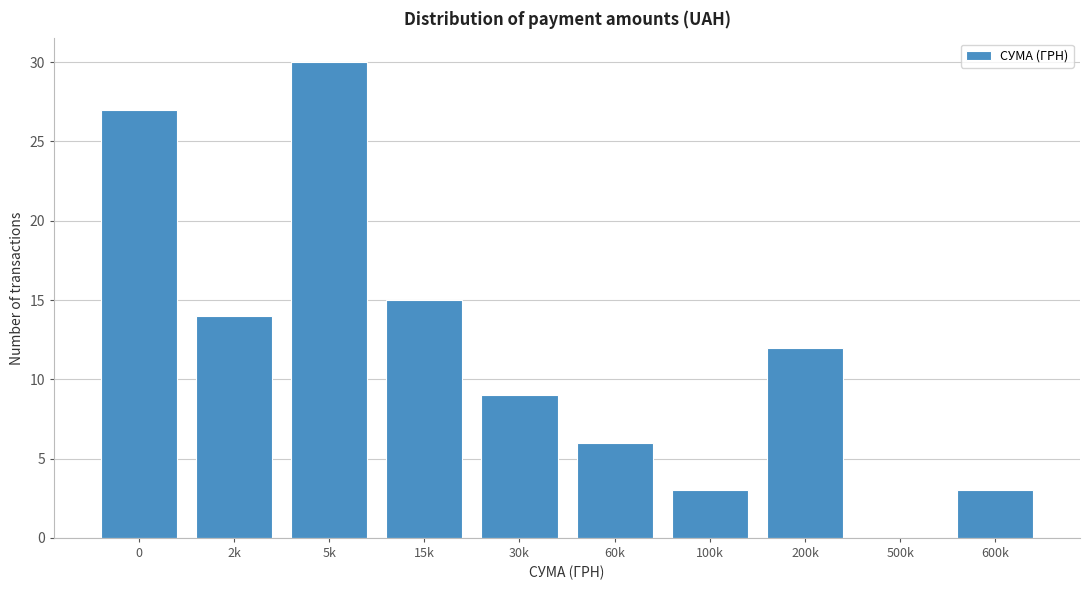

Reading left to right, list all the values displayed in this chart.

0=27	2k=14	5k=30	15k=15	30k=9	60k=6	100k=3	200k=12	500k=0	600k=3